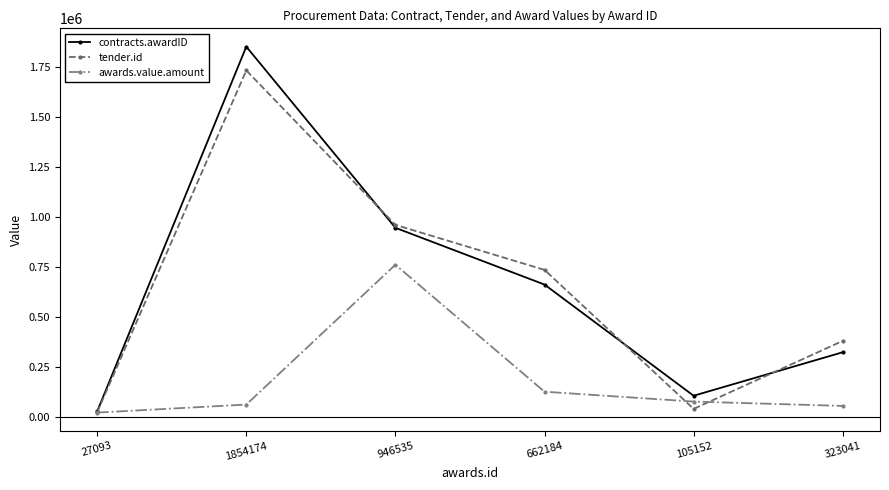

How many series are shown in this chart?

3